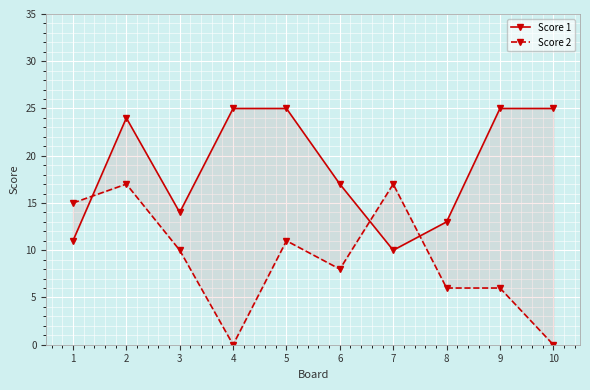

Which series has the largest range (max minus min)?

Score 2